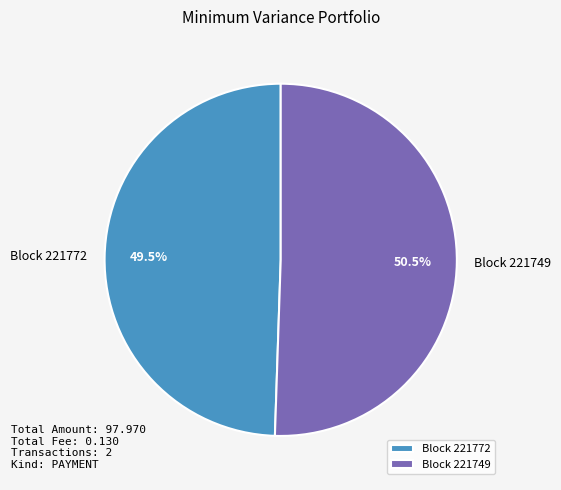

Does any single category account for the majority?

Yes